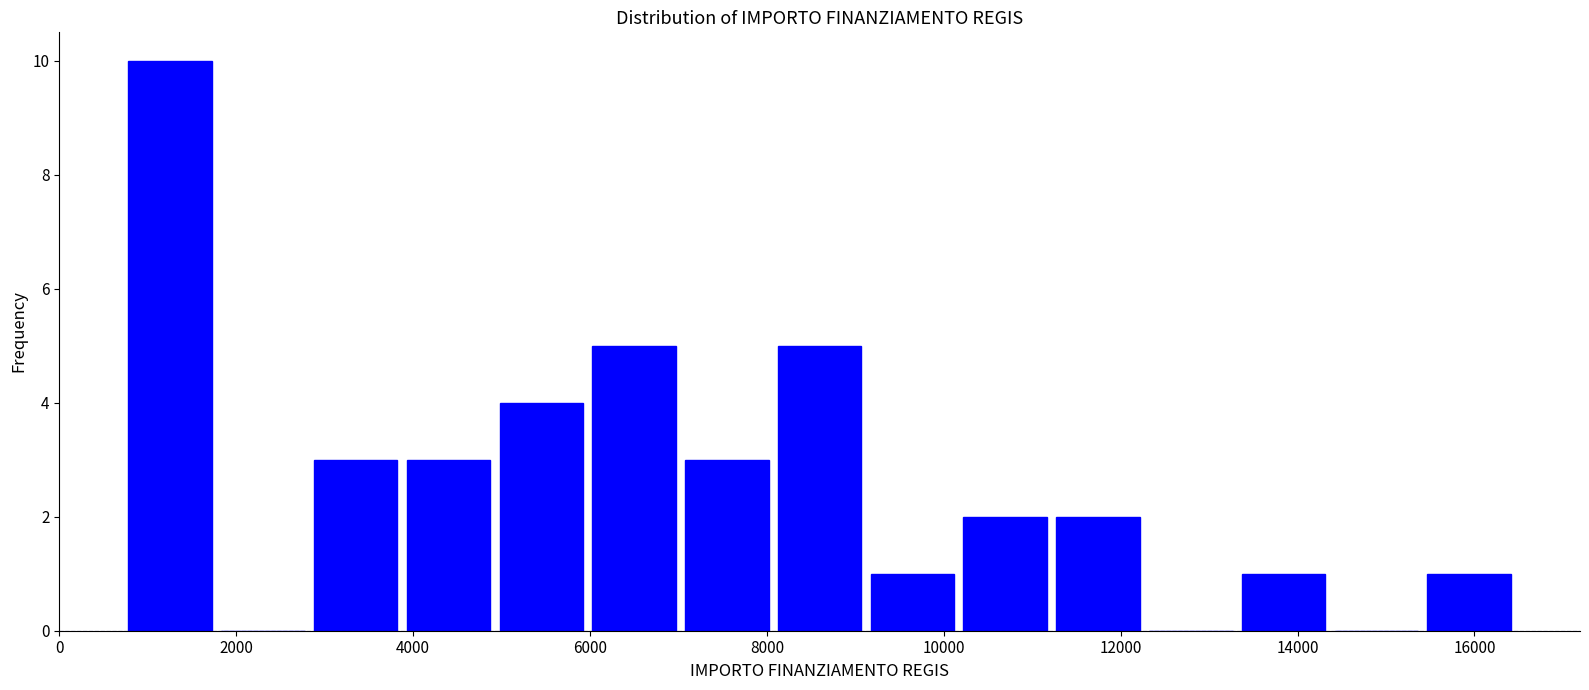

How tall is the bar that spans 7000 to 8000 on the x-axis? Neither the bar edges nor the heights are printed on the chart, so give them approximately, as read against the axes.

3